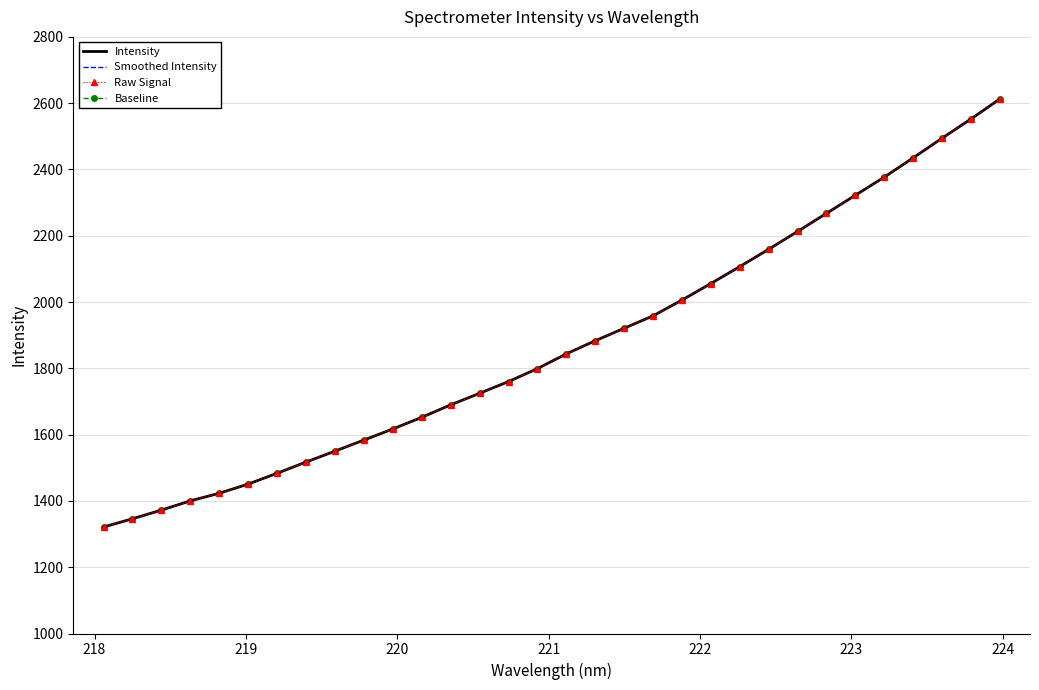

True or false: Intensity and Smoothed Intensity intersect in this chart.

False